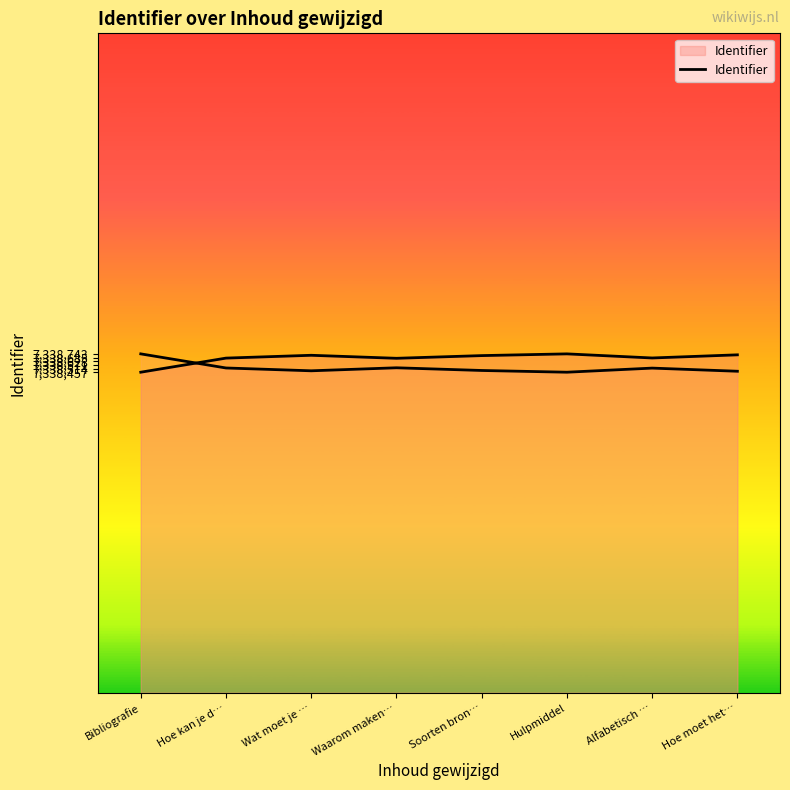

How many categories are shown in the chart?

8